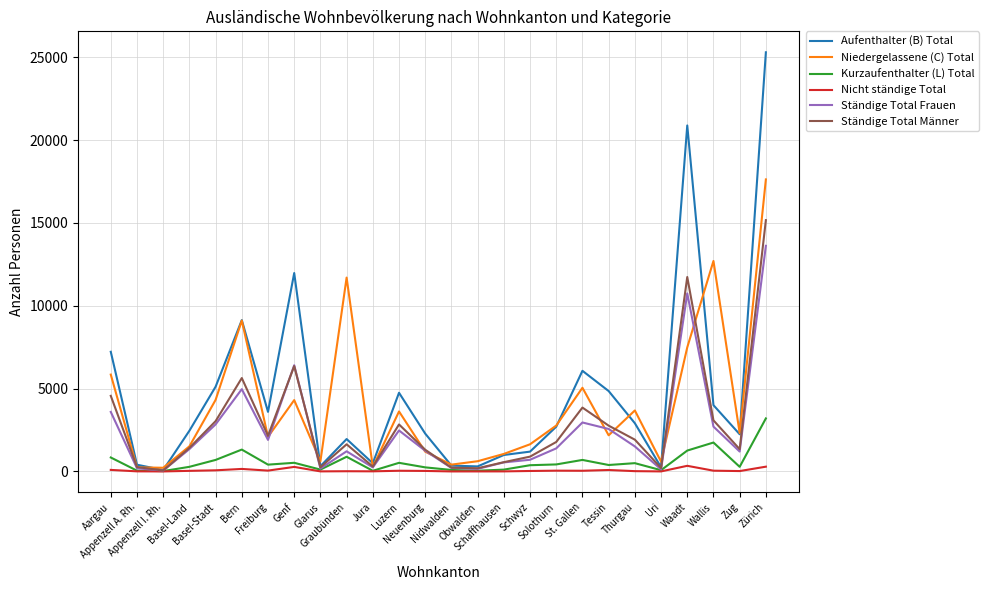

True or false: Aufenthalter (B) Total has more than 2 interior local peaks.

True